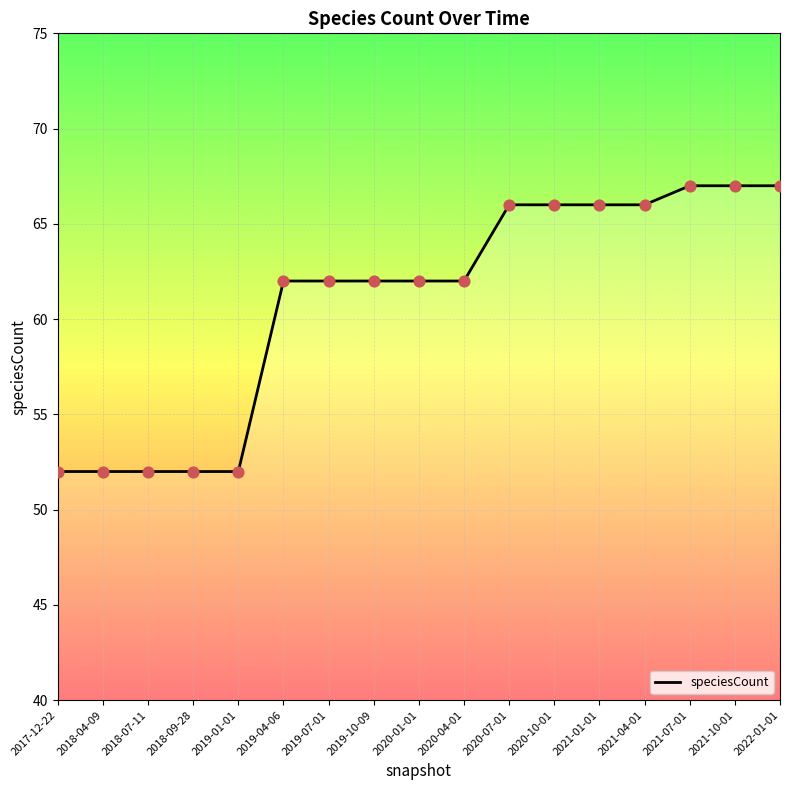

Between 2020-01-01 and 2018-07-11, which is larger?

2020-01-01